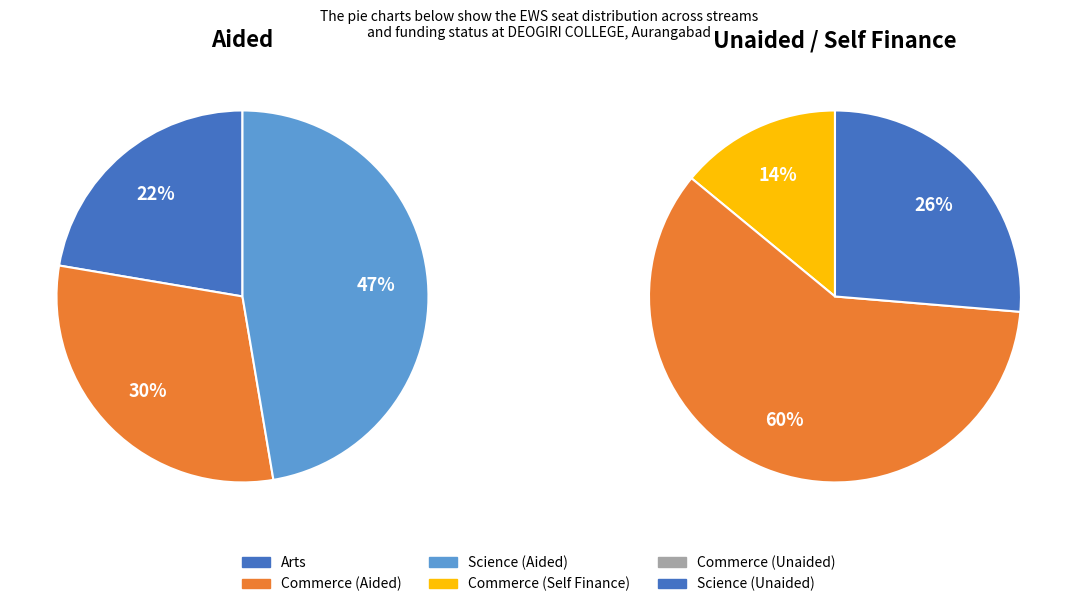

Does any single category account for the majority?

No